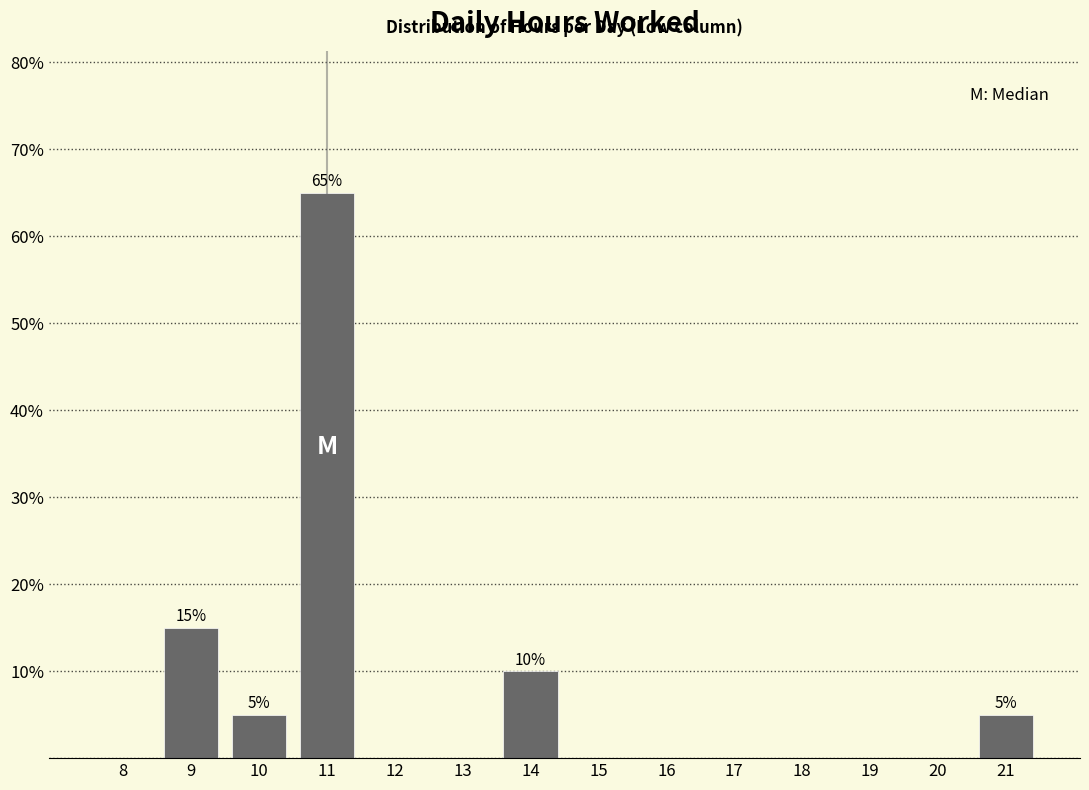

Reading right to left, transcribe all the data shown in this chart.

21=5	20=0	19=0	18=0	17=0	16=0	15=0	14=10	13=0	12=0	11=65	10=5	9=15	8=0